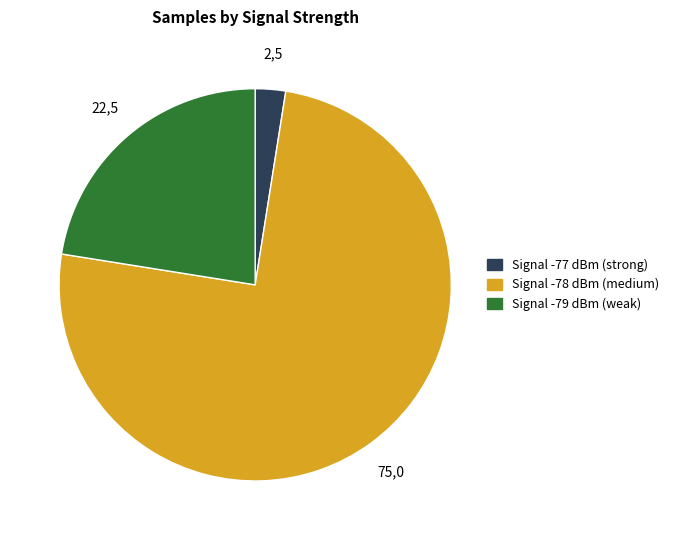

Is there a majority slice in this chart?

Yes